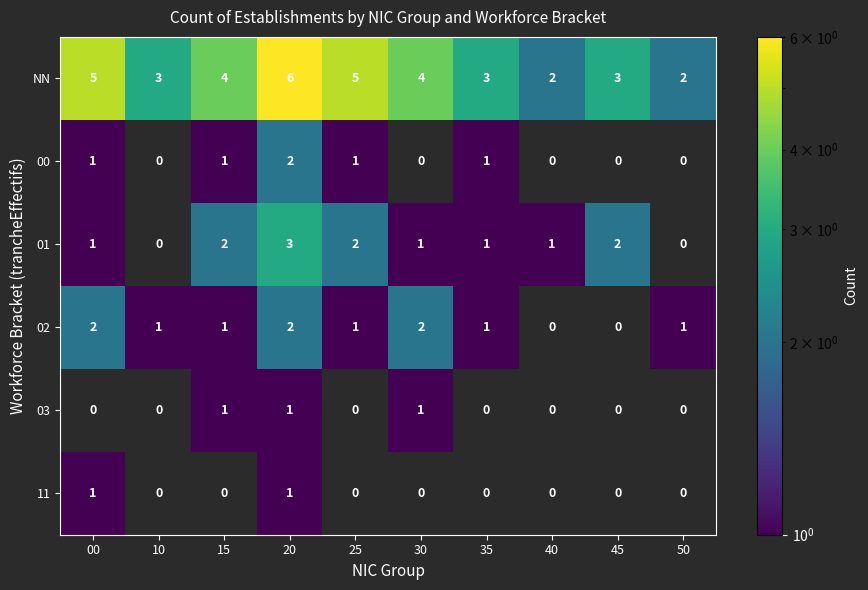

What is the total value across all series at 20?

15